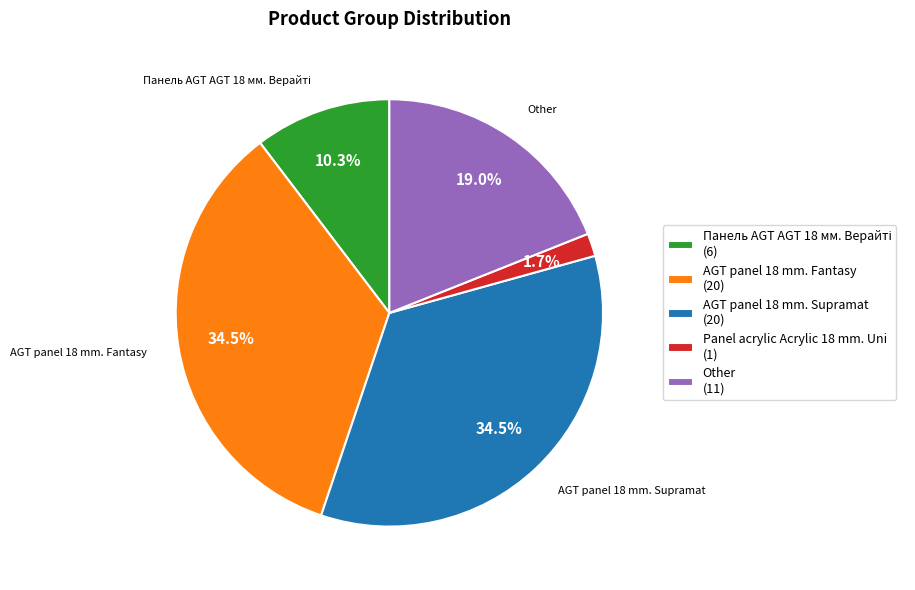

Does any single category account for the majority?

No